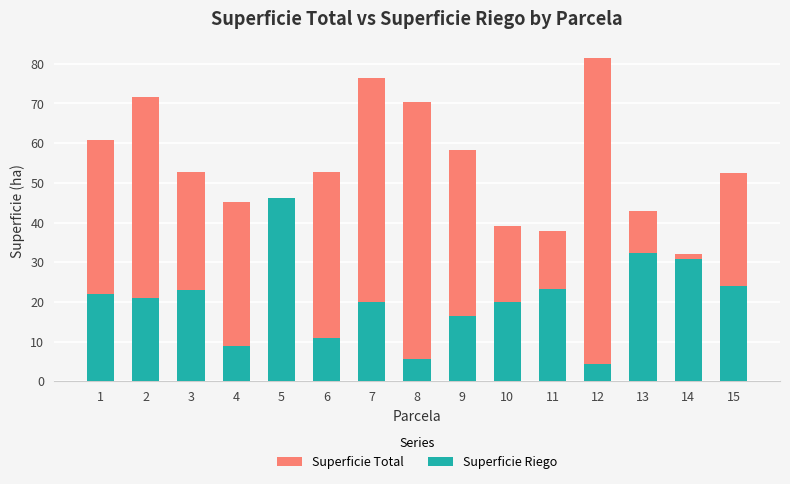

Rank the series by their average value, from highest to lowest.

Superficie Total, Superficie Riego